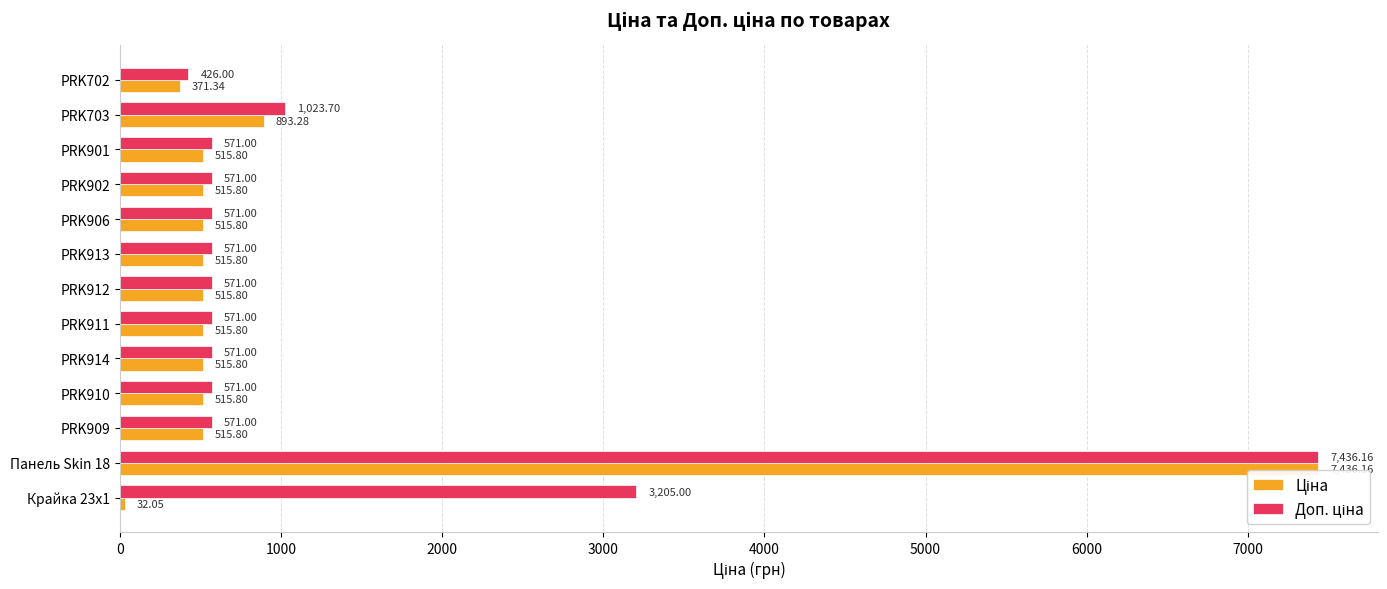

What is the difference between the maximum and minimum values in the Ціна series?

7404.1